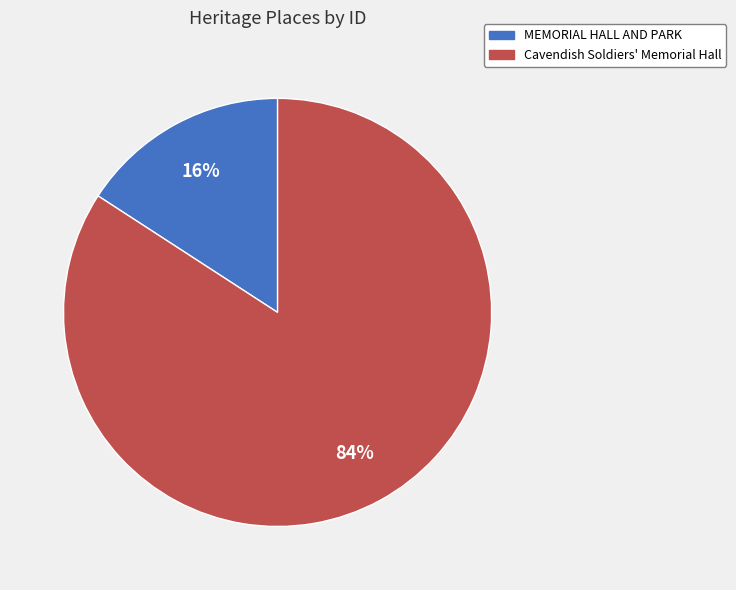

To the nearest percent, what is the difference between the Cavendish Soldiers' Memorial Hall and MEMORIAL HALL AND PARK slice percentages?

68%